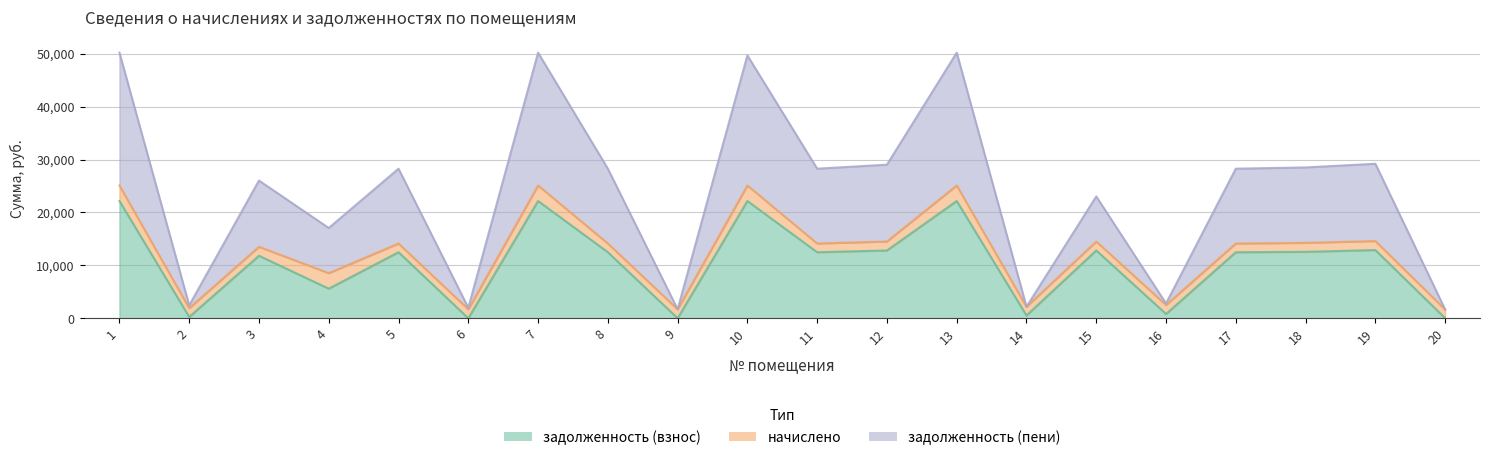

Rank the categories by задолженность (пени) value from highest to lowest.

1, 7, 13, 10, 19, 12, 18, 5, 8, 11, 17, 3, 15, 4, 16, 2, 14, 6, 9, 20